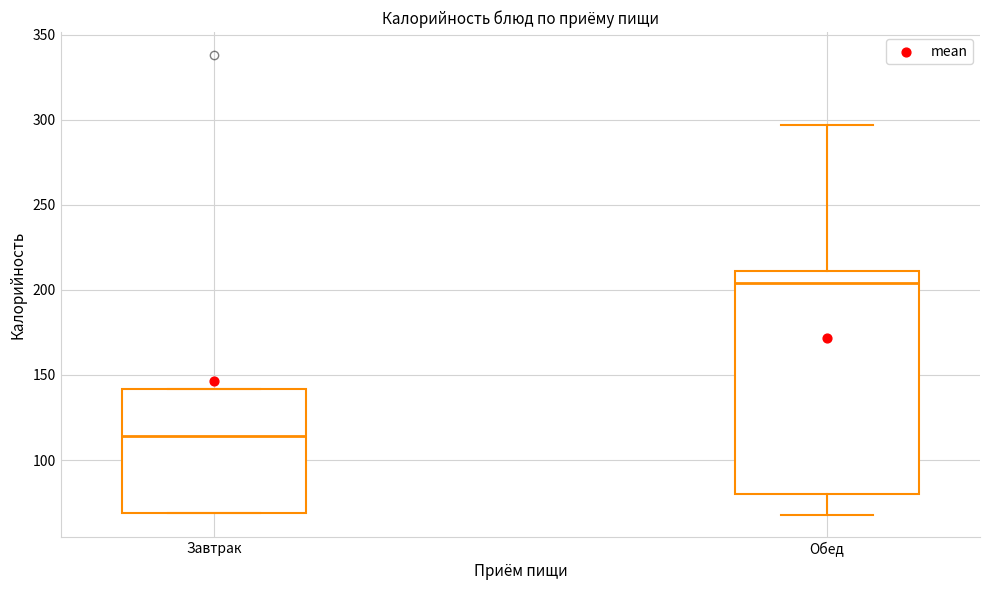

Reading left to right, transcribe this box plot: for each box, give where its median line is, the range the box spans, and where its two whiskers end, as read against the y-axis. The values are not printed on the chart, so give them approximately, as read against the axis.

Завтрак: median 115, box 70 to 140, whiskers 70 to 140
Обед: median 205, box 80 to 210, whiskers 70 to 295